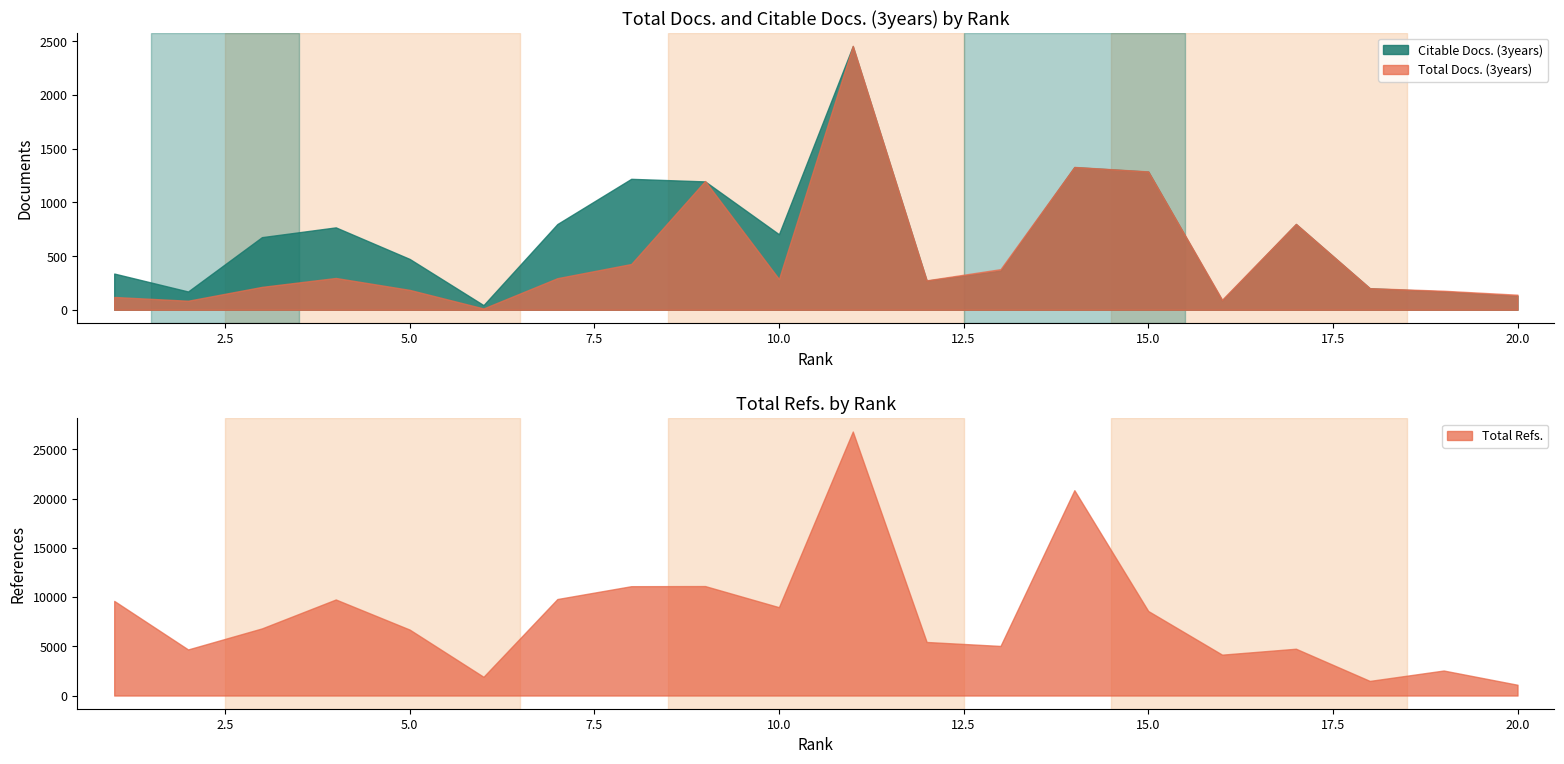

What is the smallest value displayed?

12